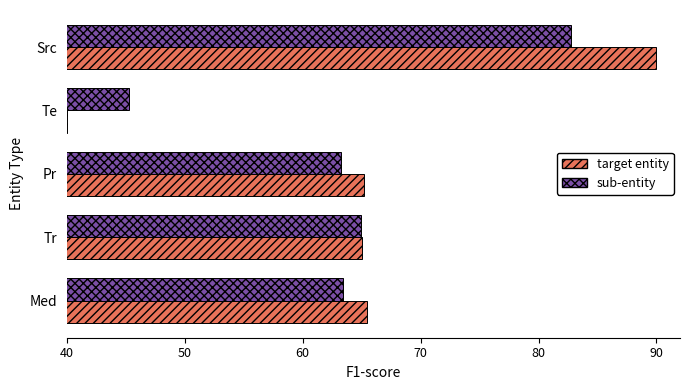

What is the approximate value of target entity at Med?

65.5